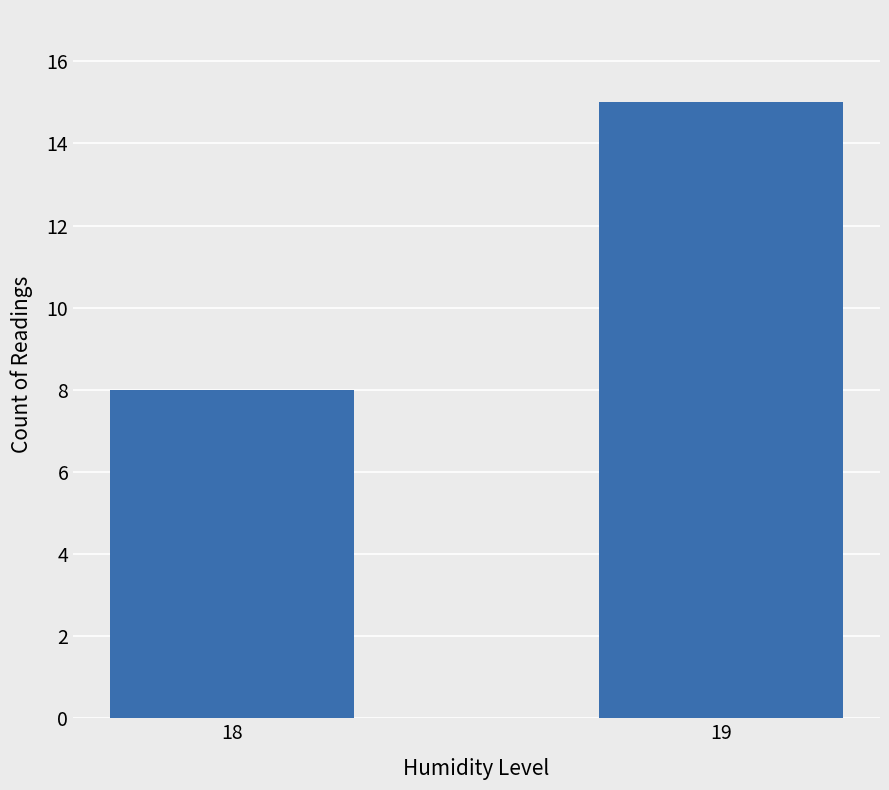

Rank the categories by value from highest to lowest.

19, 18